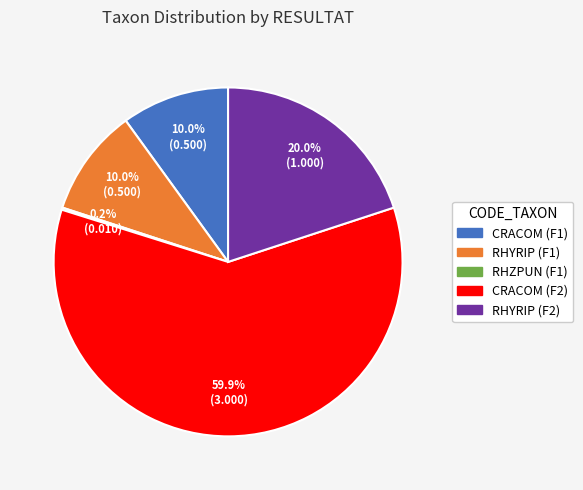

Do CRACOM (F2) and RHYRIP (F2) together represent more than half of the pie?

Yes